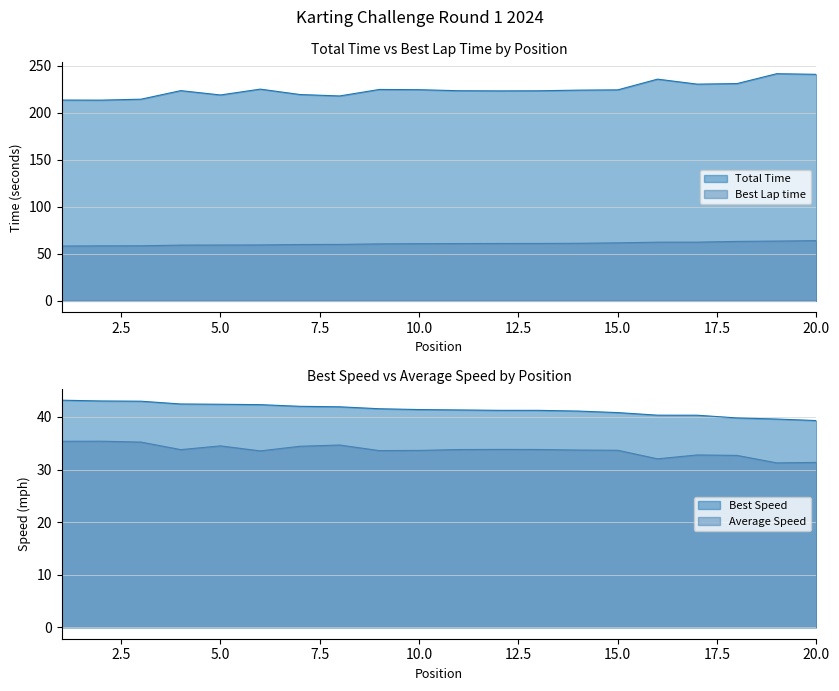

How many data points in Best Lap time are above 60?

13